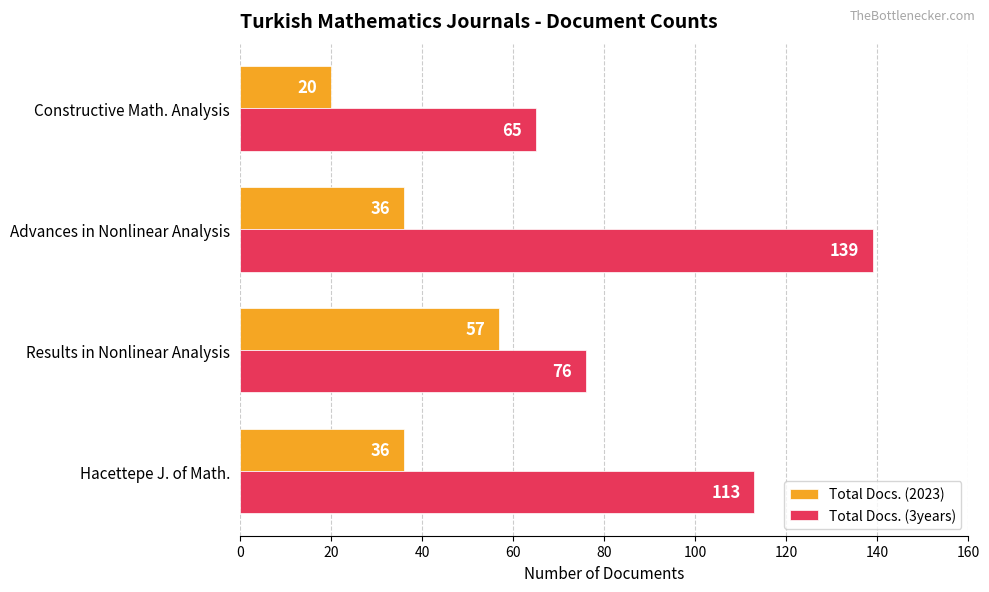

Count the number of categories in the chart.

4